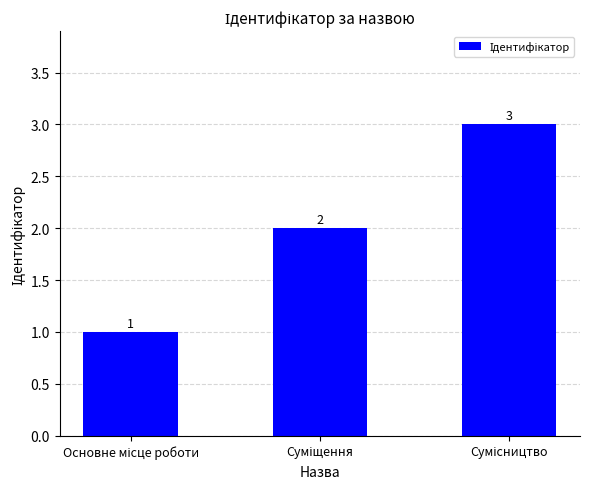

How many values are between 1 and 3?

3